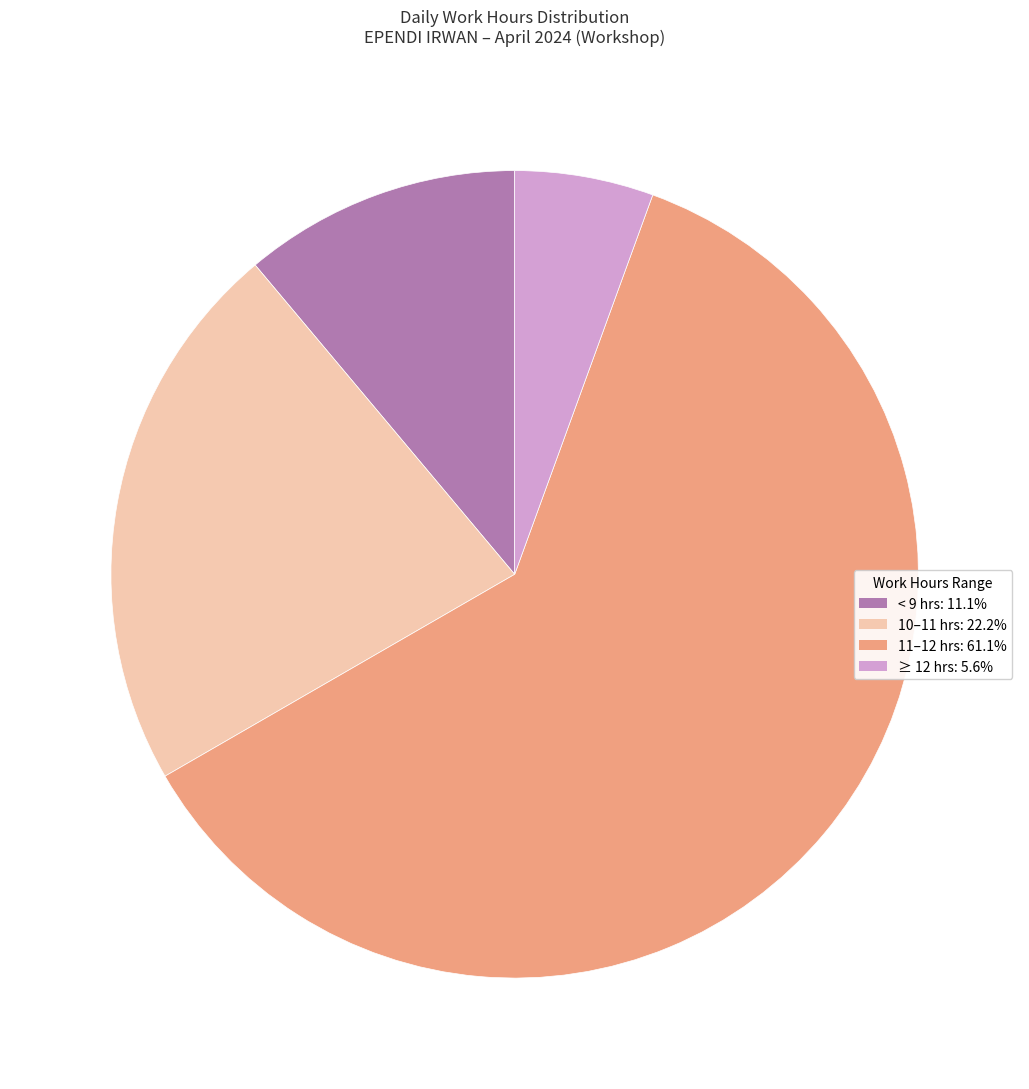

Does any single category account for the majority?

Yes